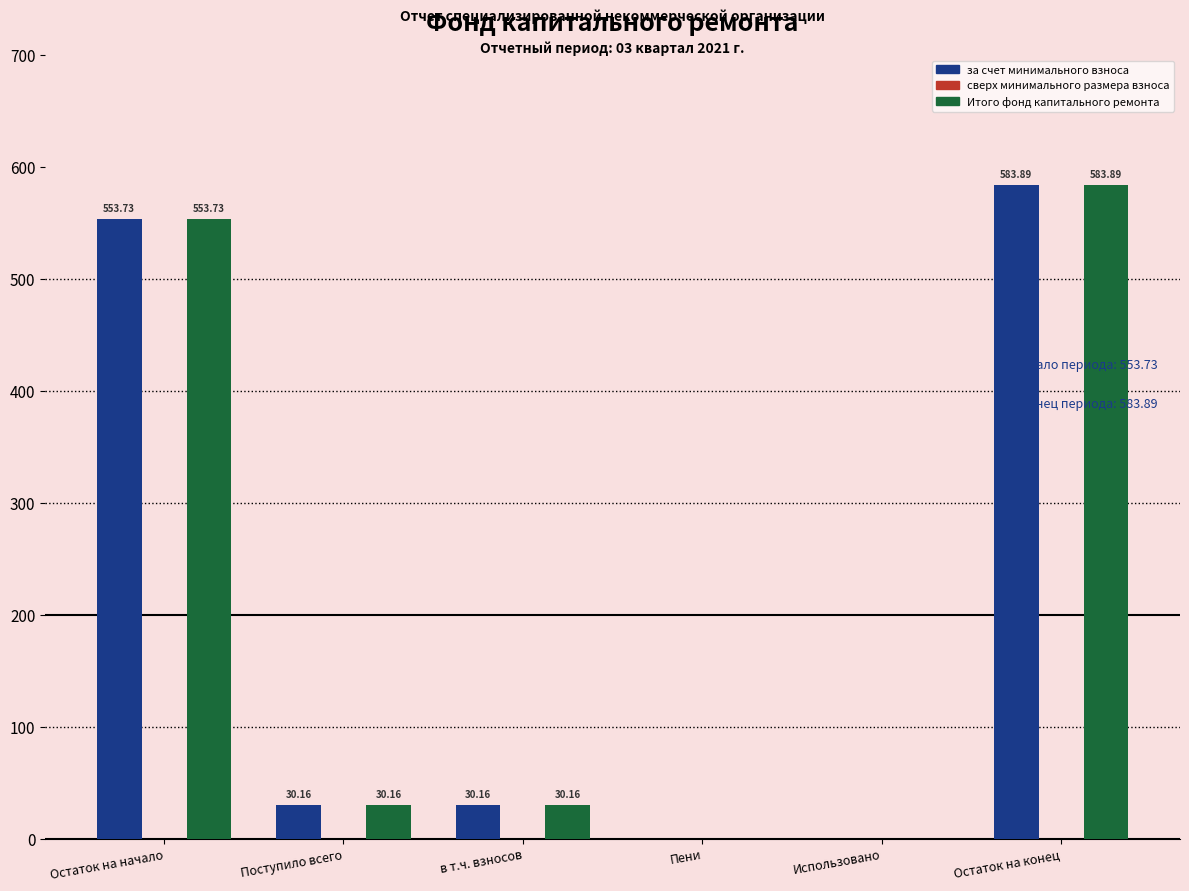

The за счет минимального взноса series shows 30.2 at Поступило всего. True or false?

True